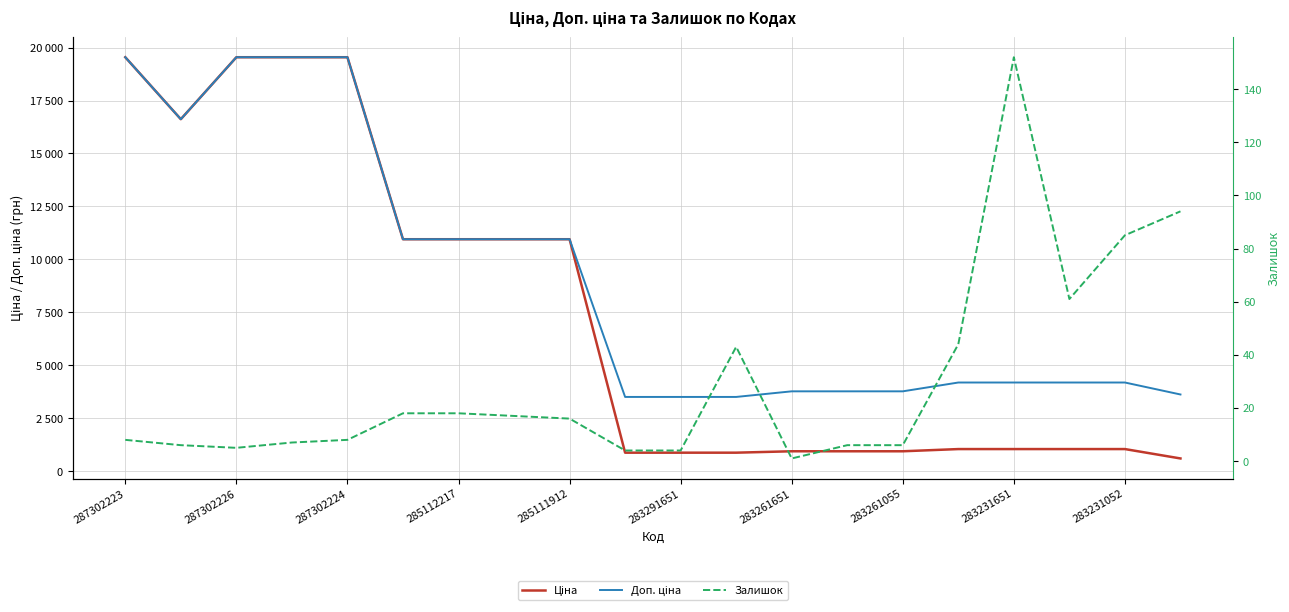

Count the number of categories in the chart.

20